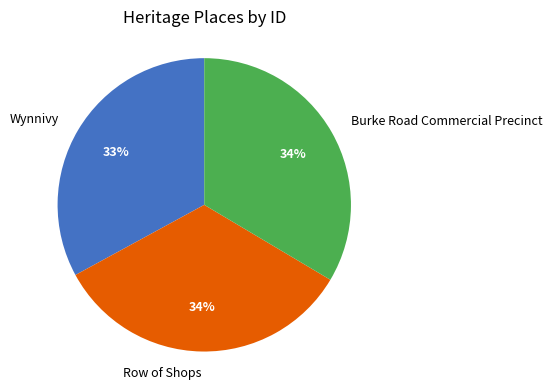

Is the sum of Burke Road Commercial Precinct and Row of Shops greater than half?

Yes